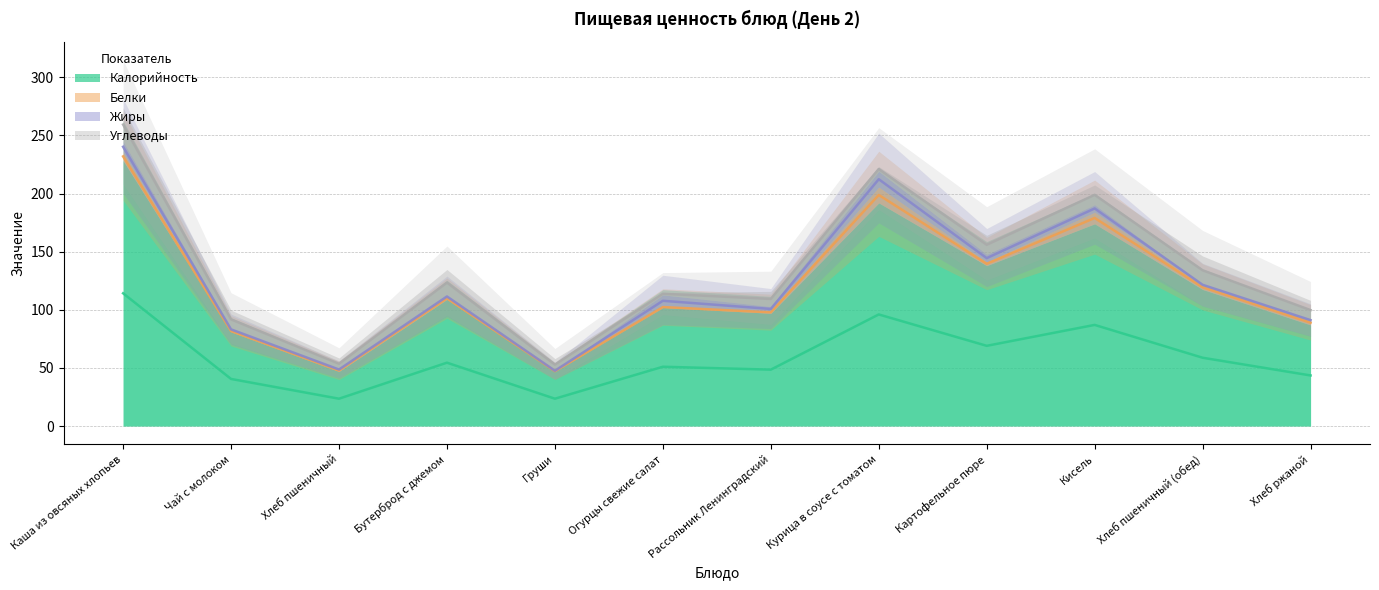

How many categories are shown in the chart?

12